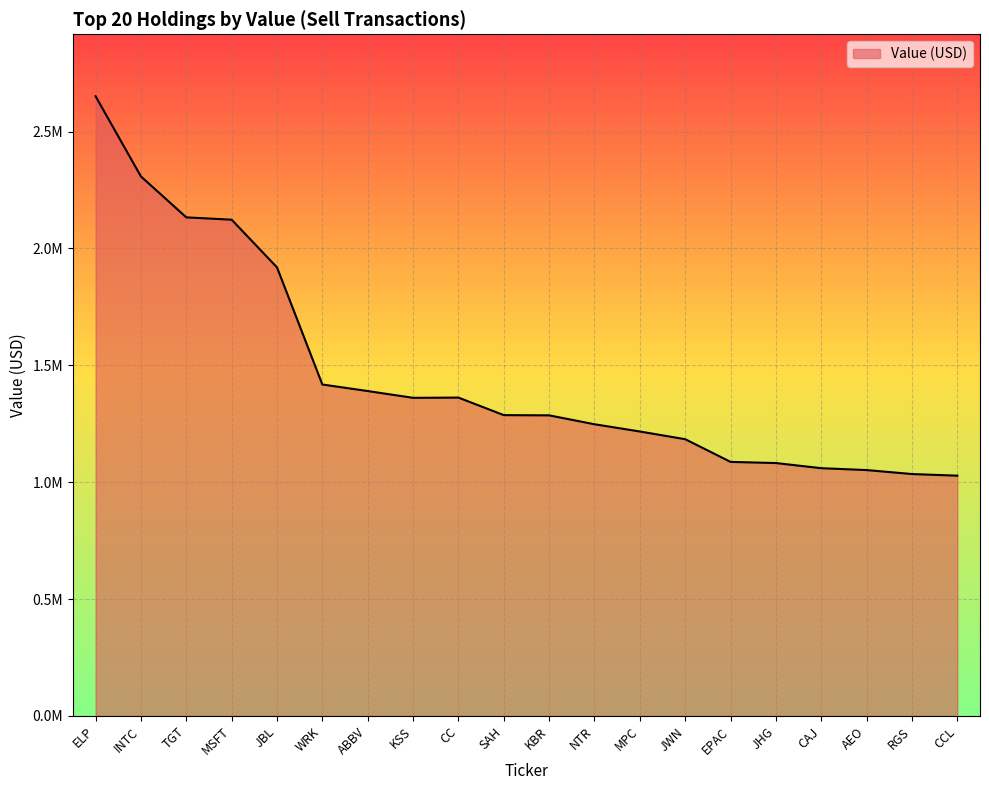

Does the chart have visible grid lines?

Yes